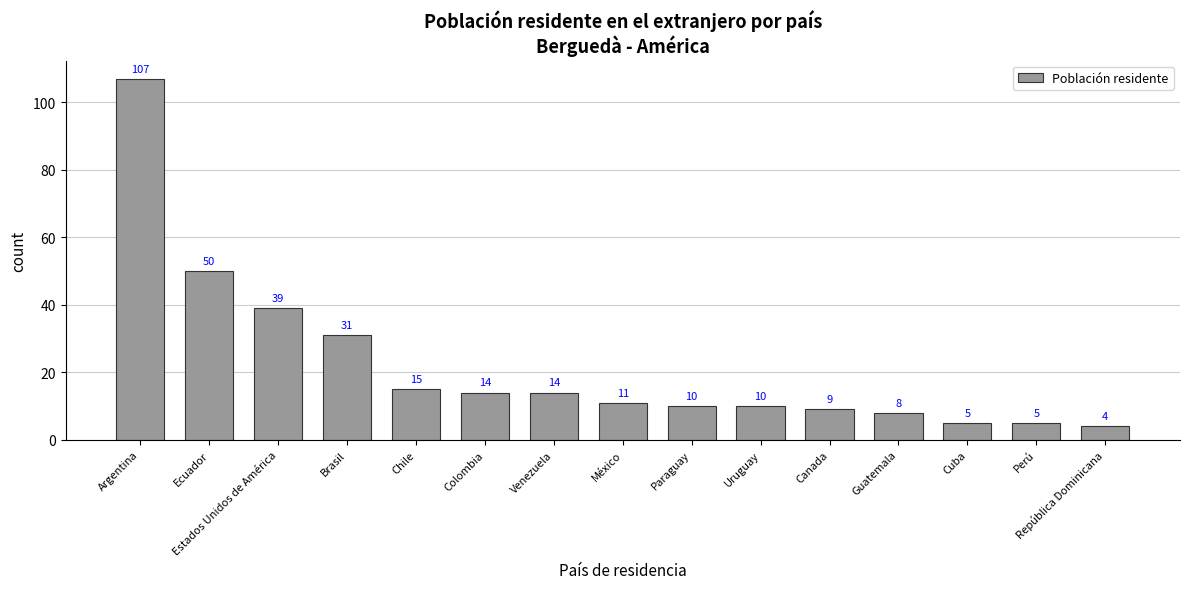

What is the label of the 10th bar from the right?

Colombia